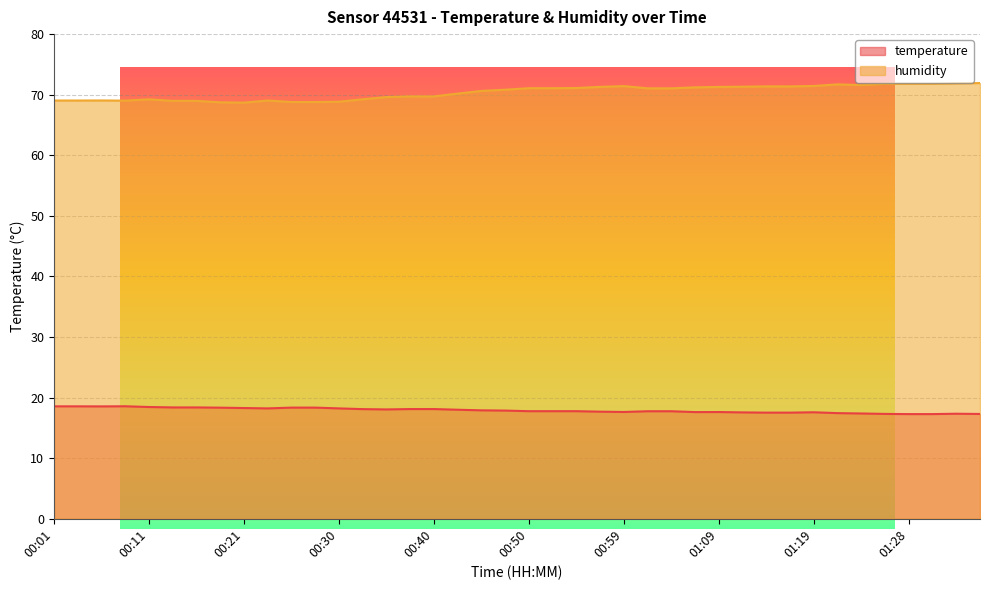

Is the value of temperature at 00:47 greater than the value of humidity at 01:11?

No